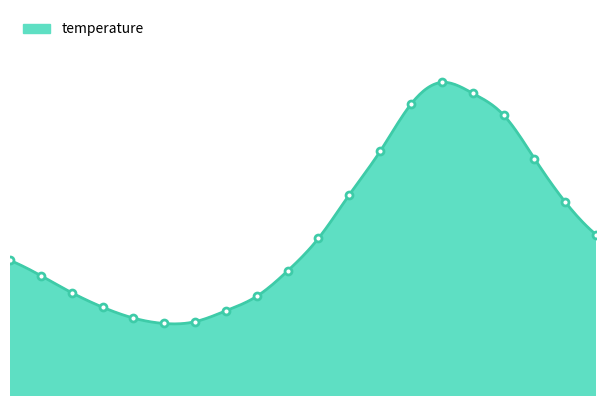

What is the label of the 20th point from the left?

19:00